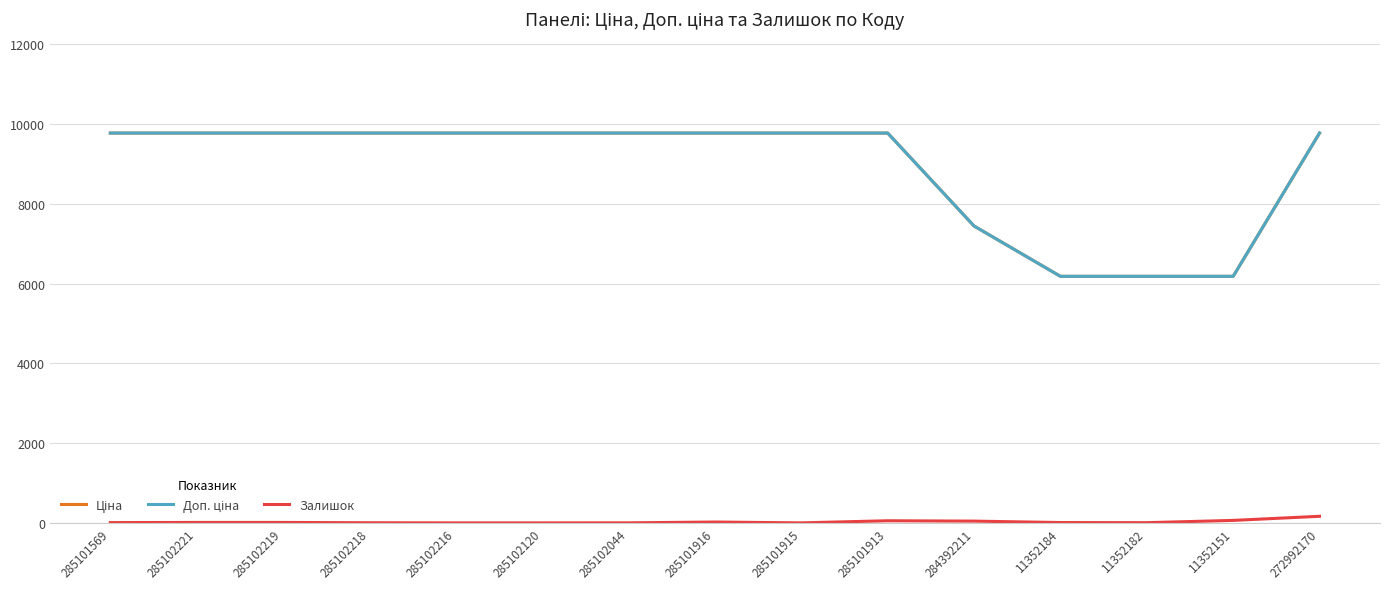

What is the label of the 2nd point from the left?

285102221